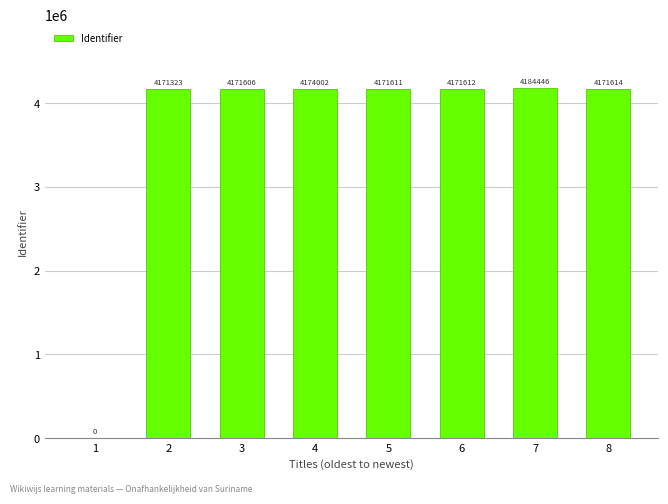

What is the sum of all values?

29216214